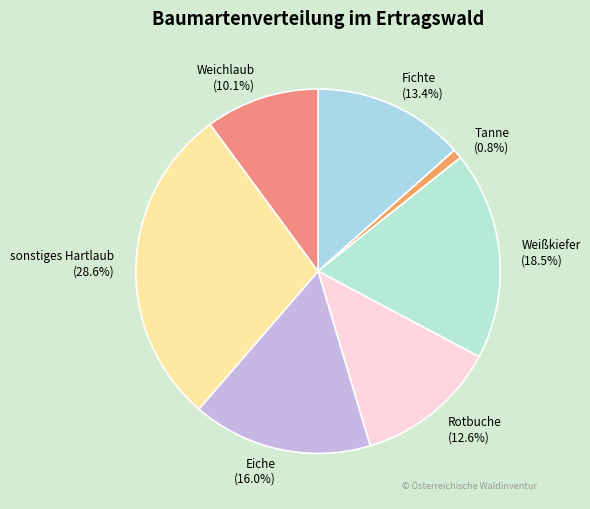

True or false: Rotbuche accounts for 4% of the total.

False